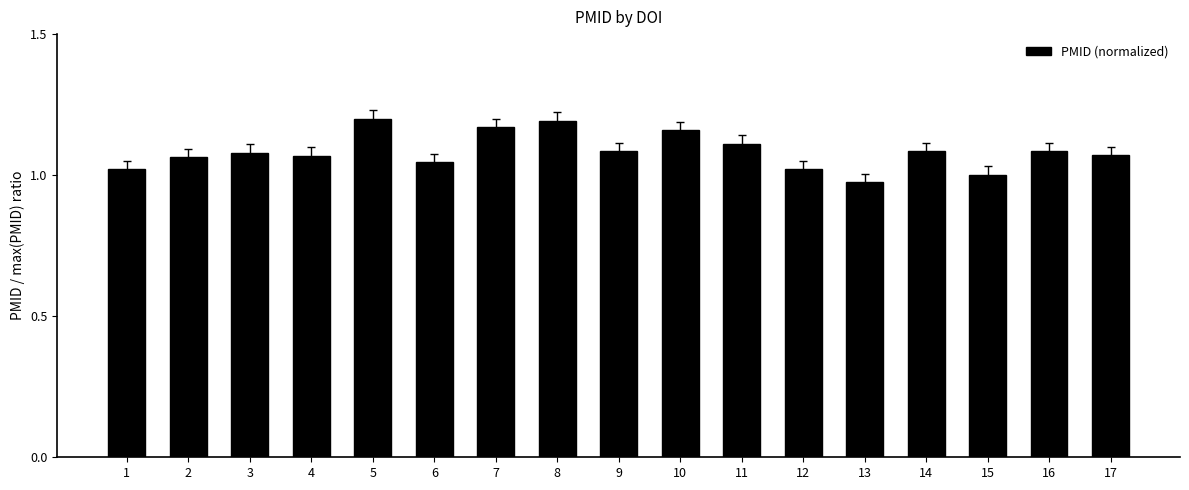

Which has a higher value, 3 or 10?

10